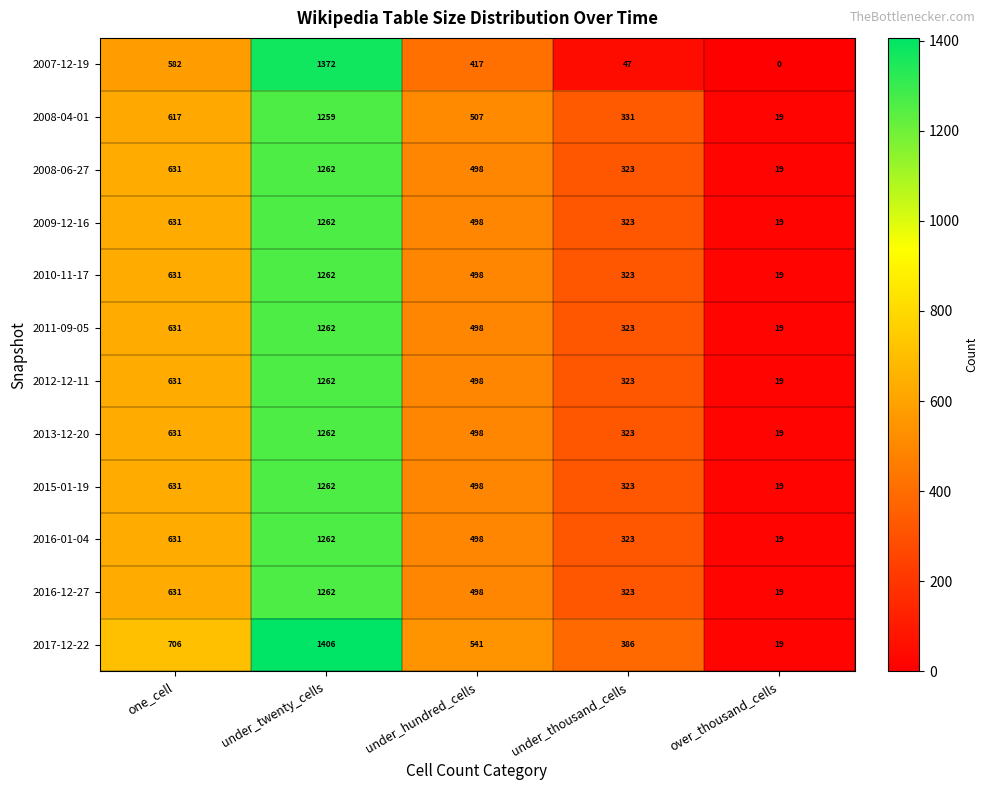

True or false: 2009-12-16 has a value of 499 at under_thousand_cells.

False